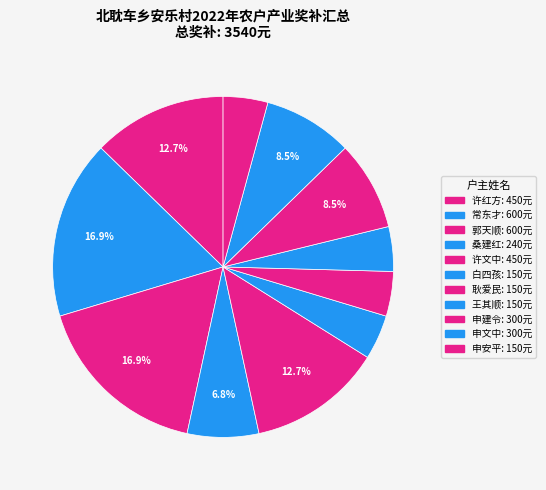

How much of the chart is everything except 常东才?

83.1%